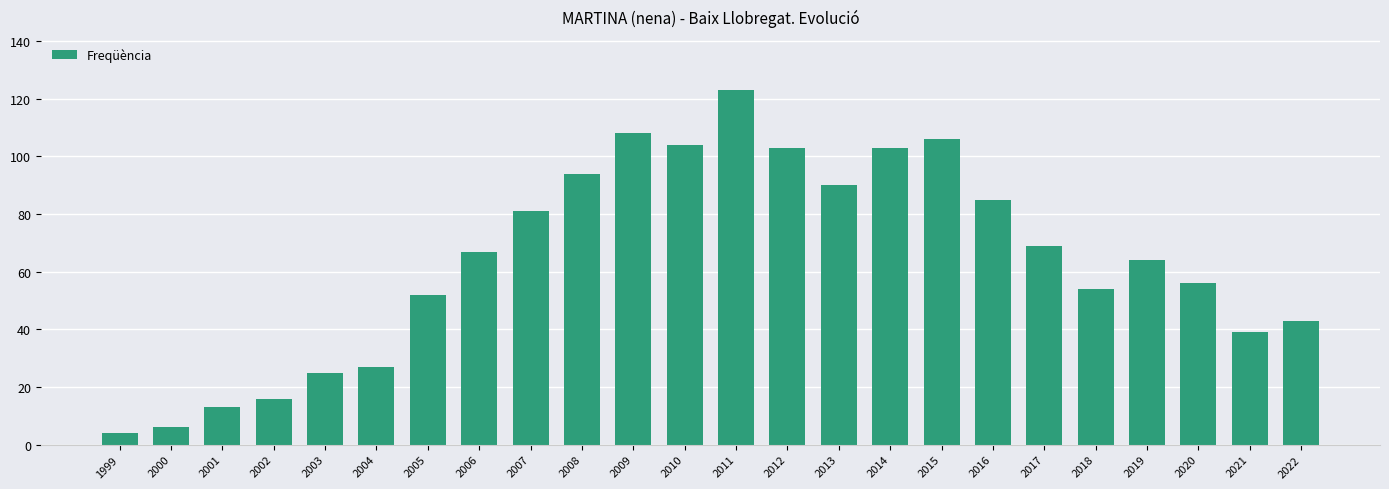

Reading right to left, extract all data points from this chart.

2022=43	2021=39	2020=56	2019=64	2018=54	2017=69	2016=85	2015=106	2014=103	2013=90	2012=103	2011=123	2010=104	2009=108	2008=94	2007=81	2006=67	2005=52	2004=27	2003=25	2002=16	2001=13	2000=6	1999=4